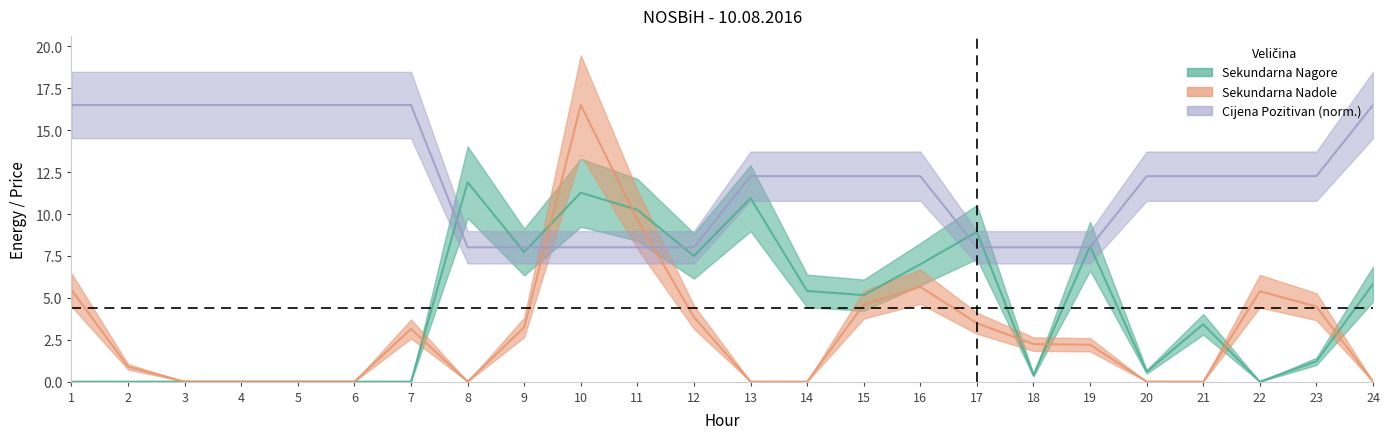

Where does the Sekundarna Nagore series first go above 5?

8